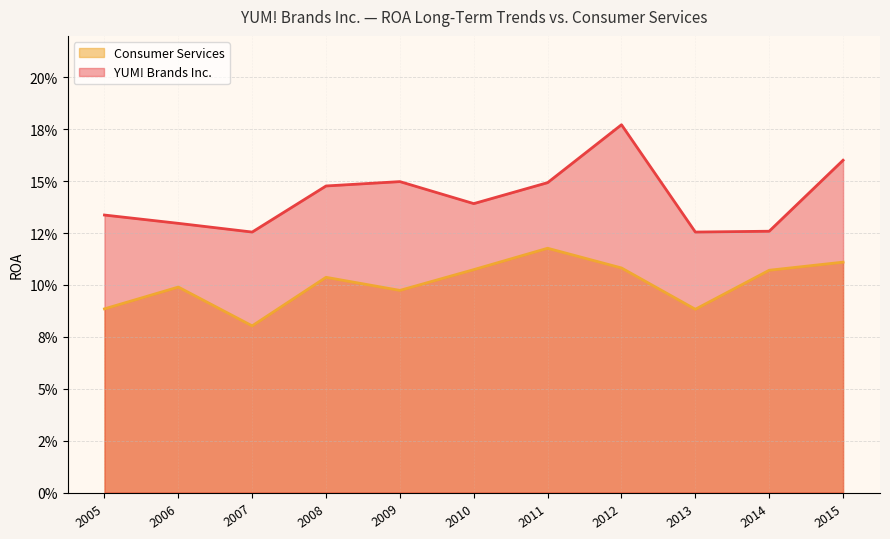

True or false: Consumer Services has more than 1 points higher than both neighbors.

True